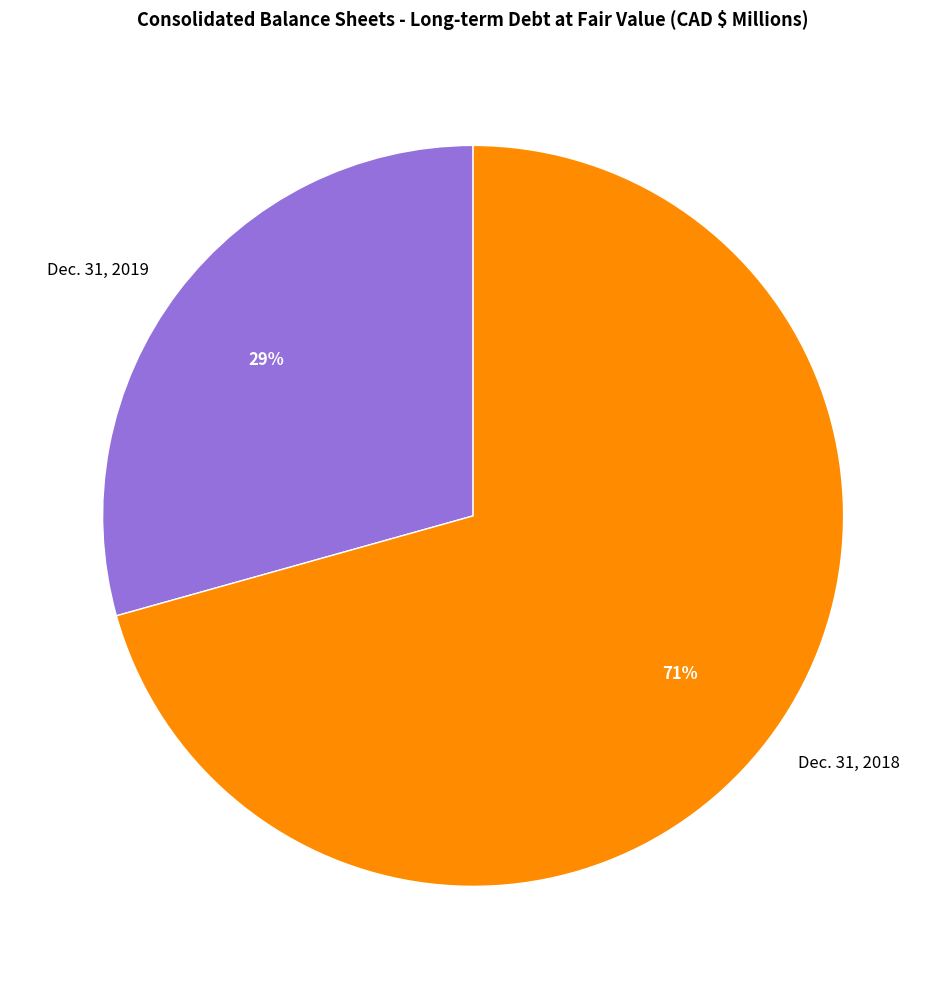

The Dec. 31, 2019 slice represents 22% of the pie. True or false?

False